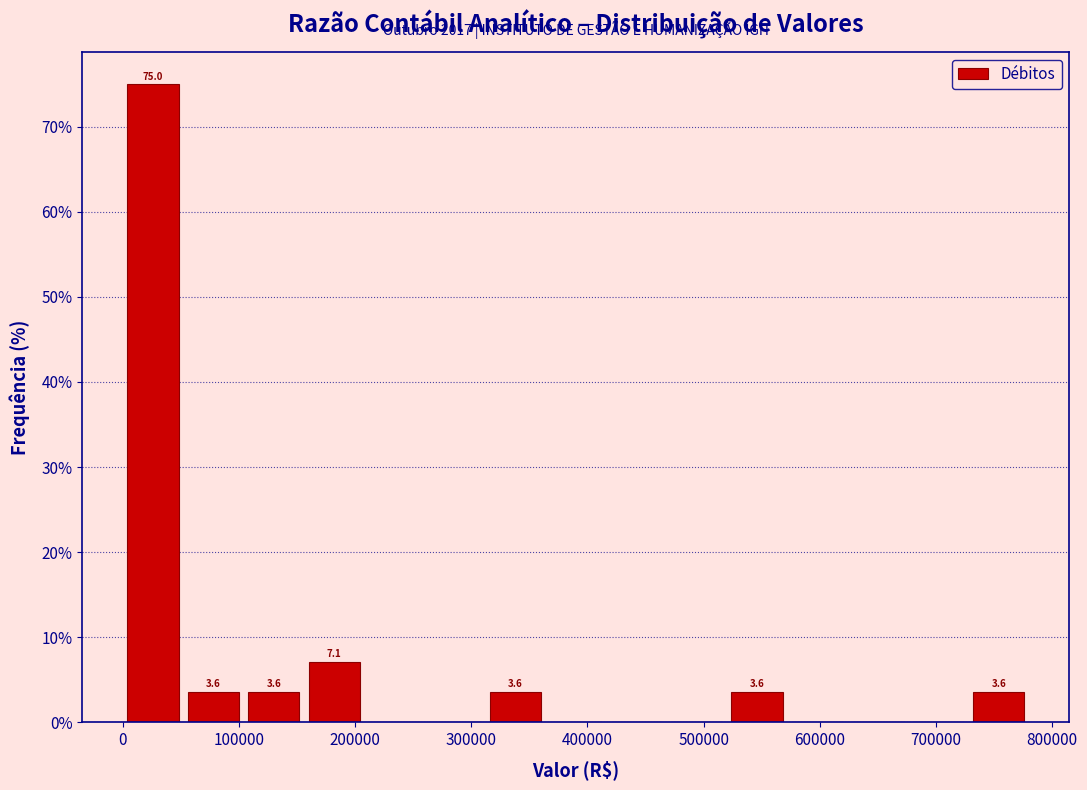

Over which range of the x-axis is the bar tallest?

0 to 50000